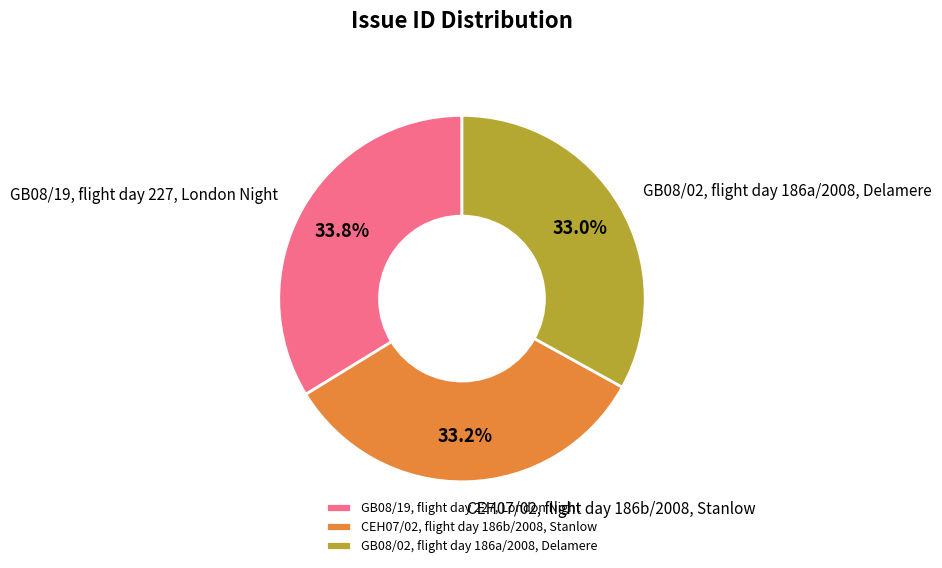

Which has a higher value, GB08/19, flight day 227, London Night or GB08/02, flight day 186a/2008, Delamere?

GB08/19, flight day 227, London Night